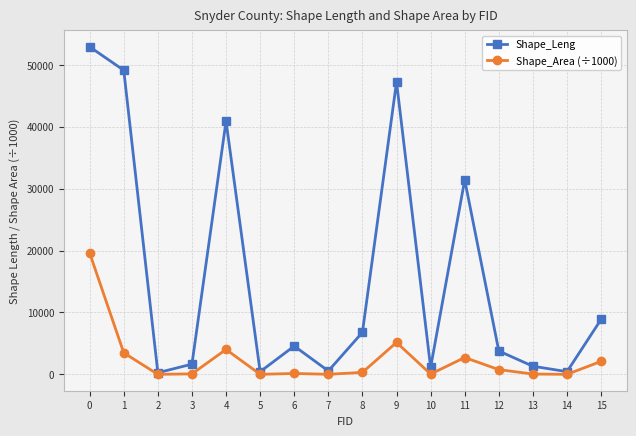

How many interior local valleys does the Shape_Leng series have?

5